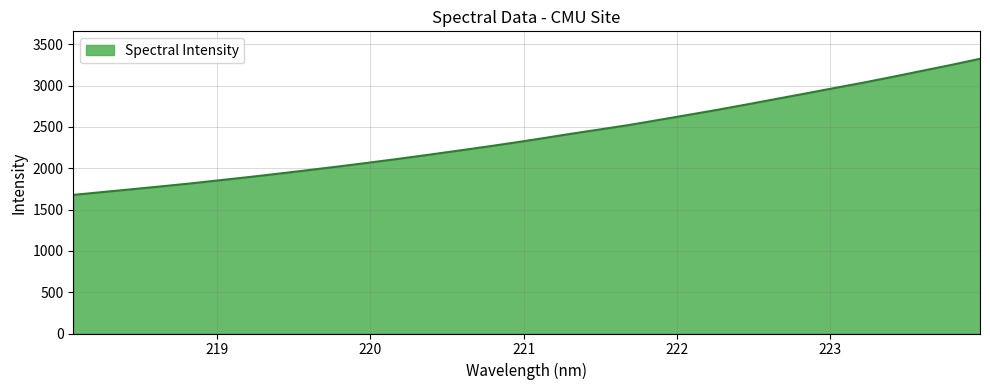

What is the difference between the maximum and minimum values?

1647.3